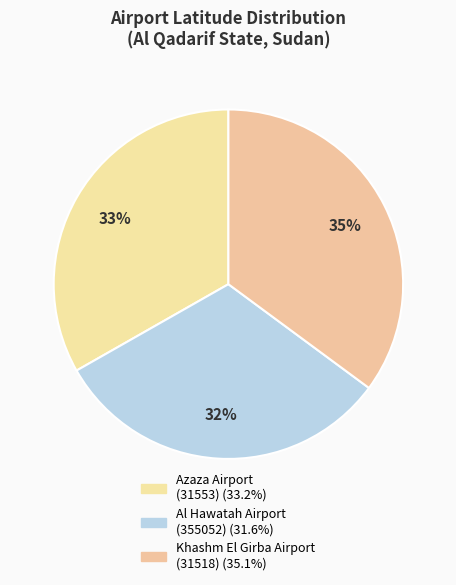

How much of the chart is everything except Al Hawatah Airport (355052)?

68.4%